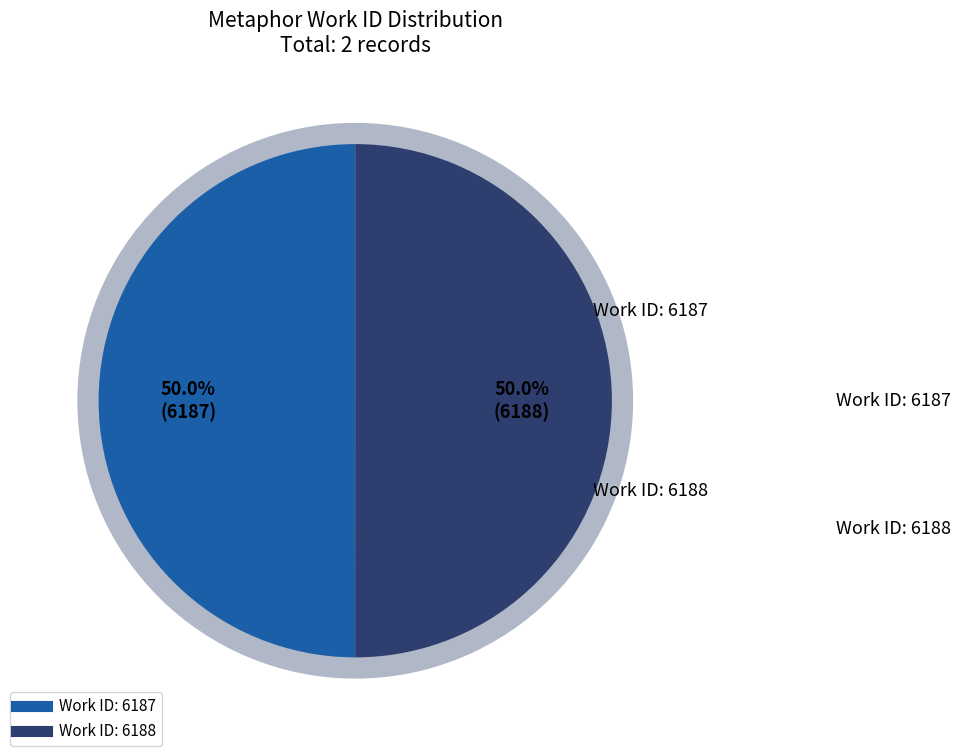

To the nearest percent, what percentage of the pie is Searching mill and heart in HDIS (work 6187)?

50%